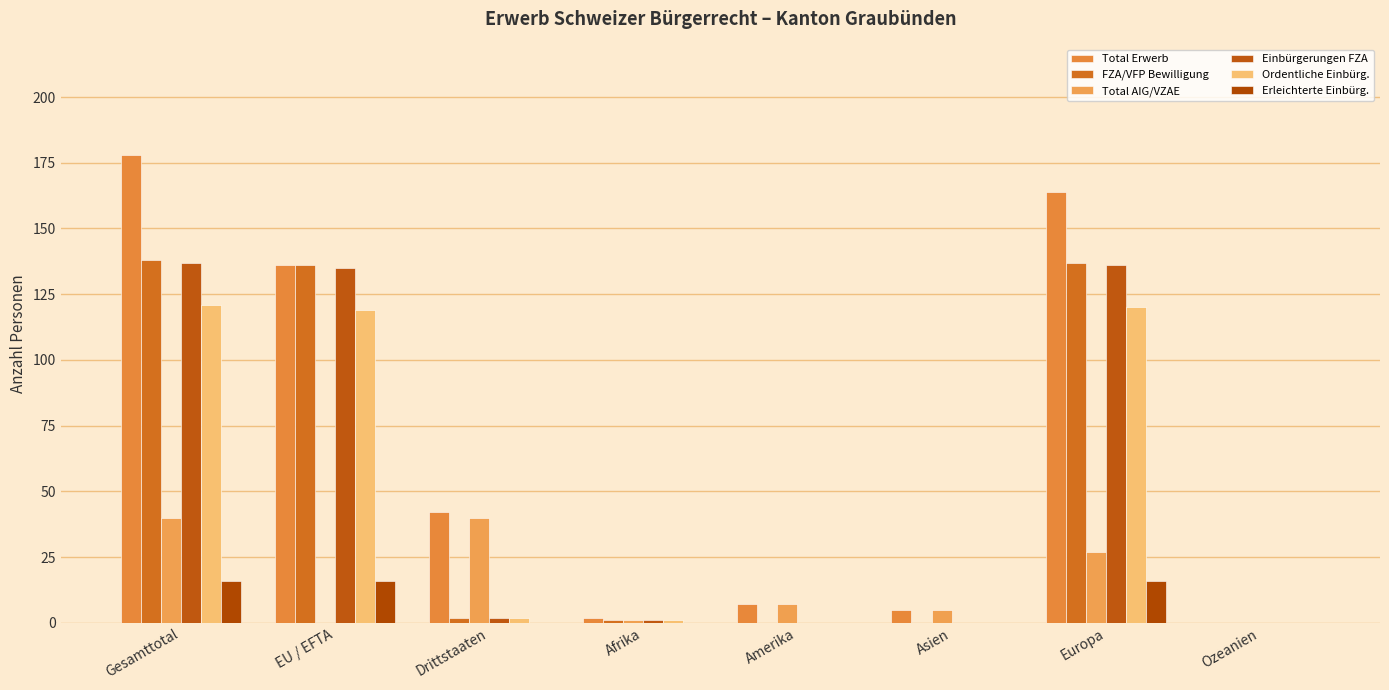

The value of Einbürgerungen FZA at Ozeanien is 62. True or false?

False